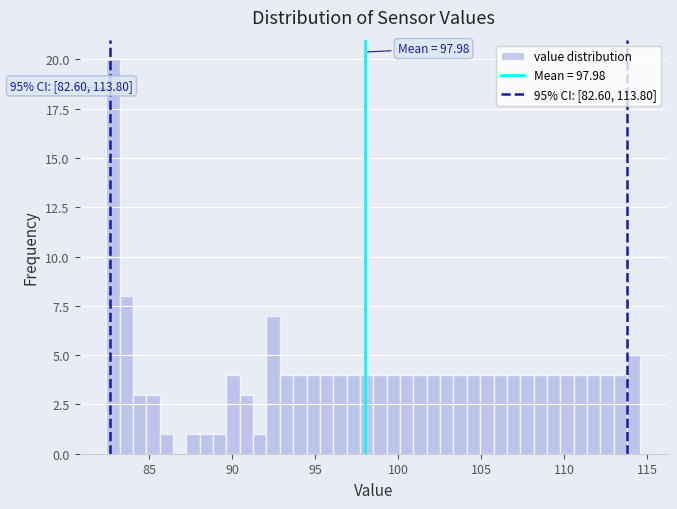

Read against the x-axis, roughly where is the centre of the tallest bar?

83.0